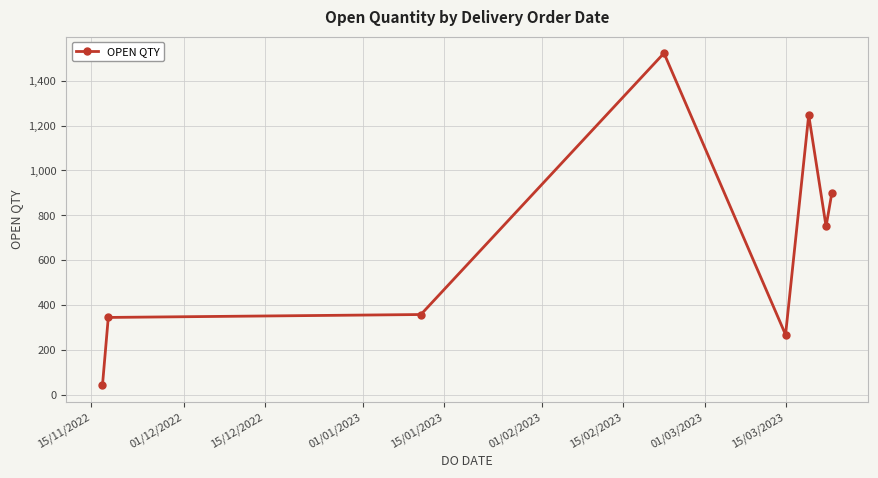

How many values are below 750?

4